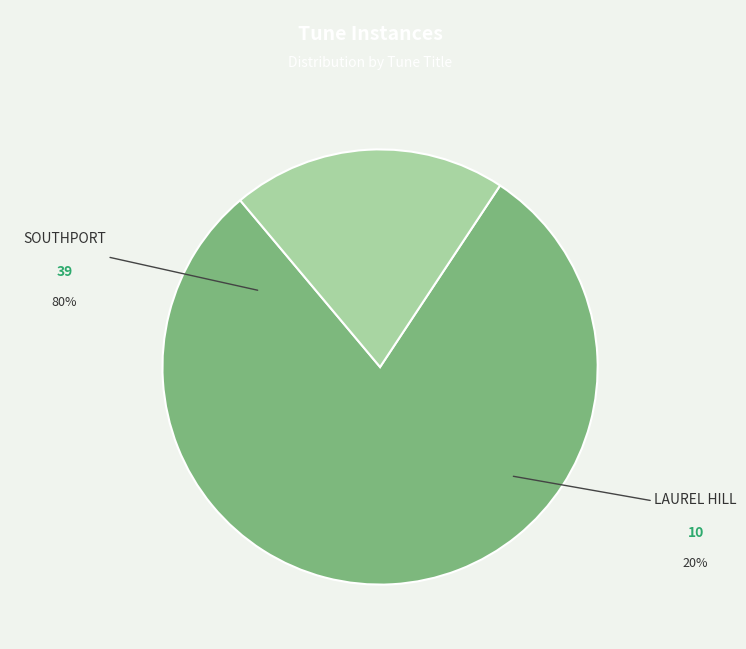

To the nearest percent, what portion does LAUREL HILL represent?

20%